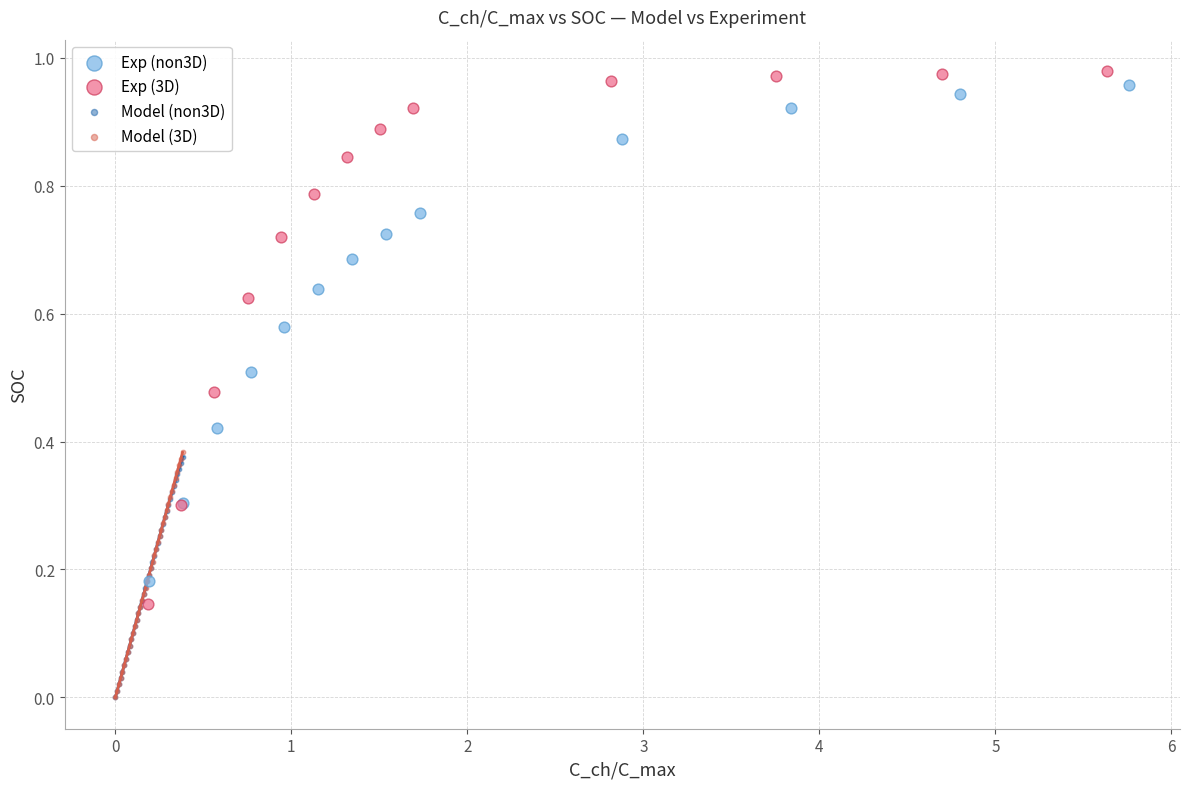

Which series has the widest spread of Y values?

Exp (3D)